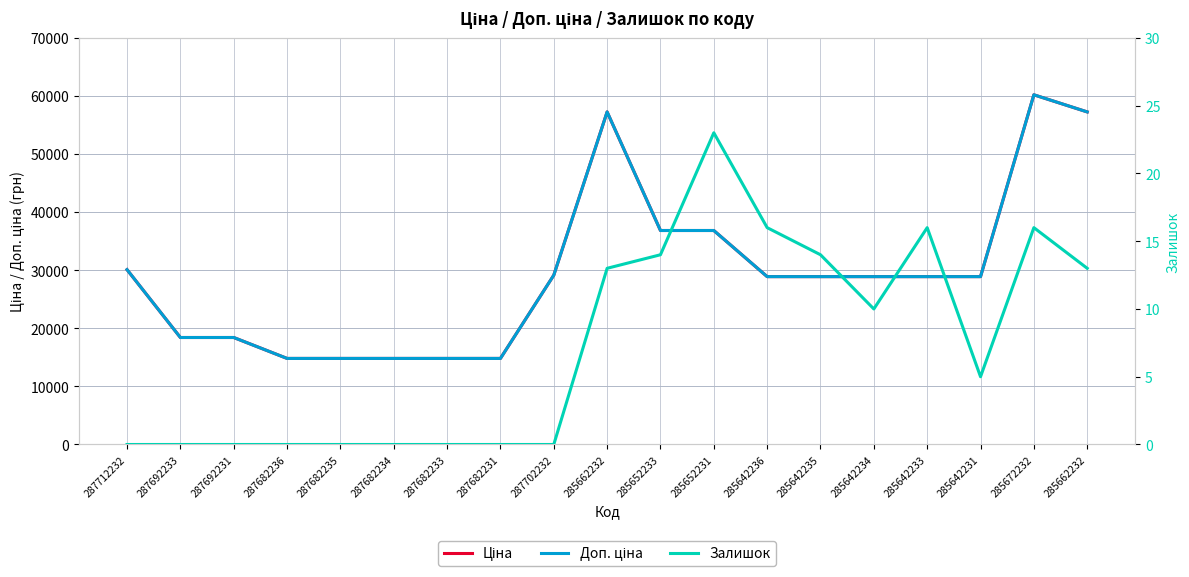

At which label is Доп. ціна closest to 37511?

285652233